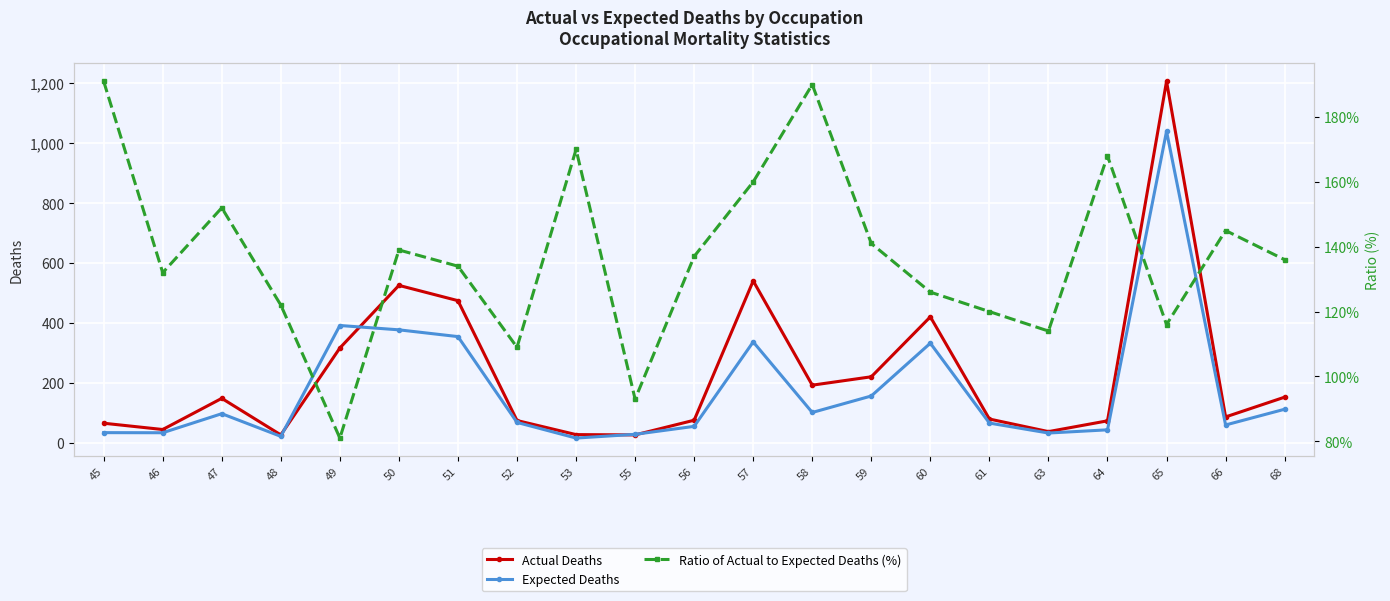

In Actual Deaths, how many points are lower than both neighbors (excluding endpoints)?

6